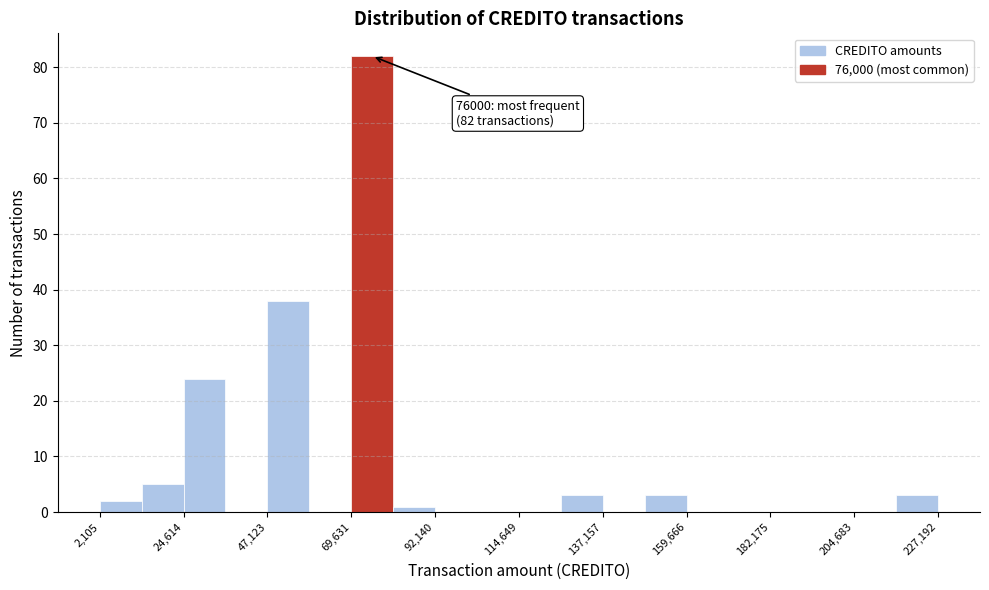

Read against the x-axis, roughly where is the centre of the tallest bar?

75000